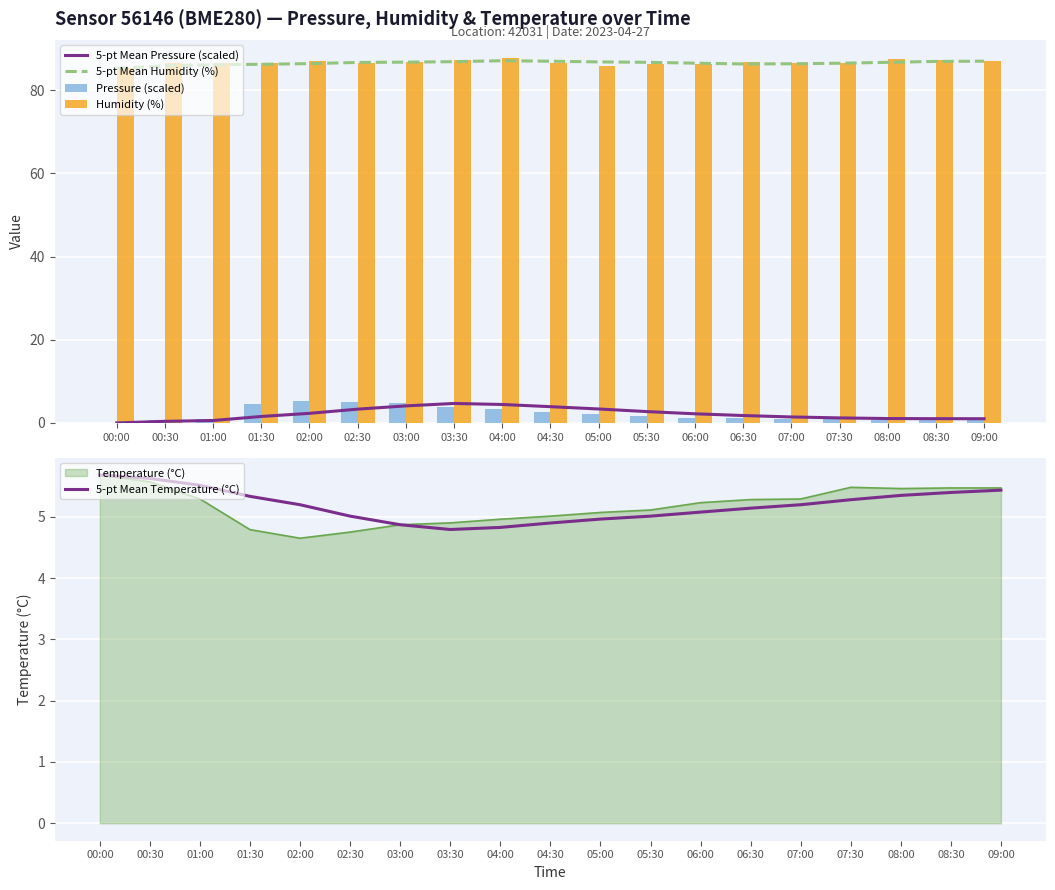

Between 03:30 and 06:30, which is larger?

03:30